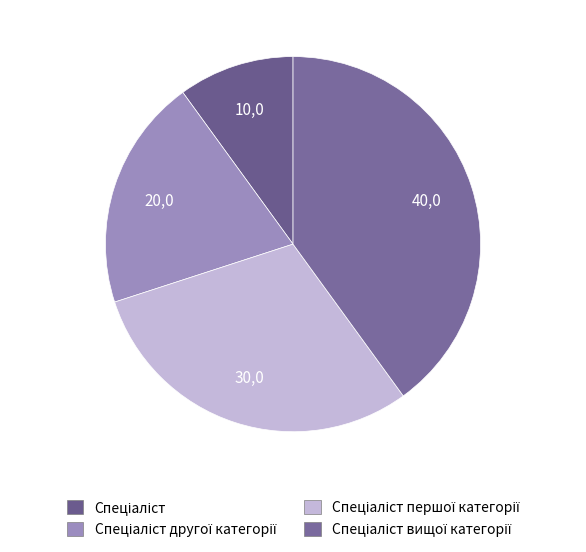

Does any single category account for the majority?

No